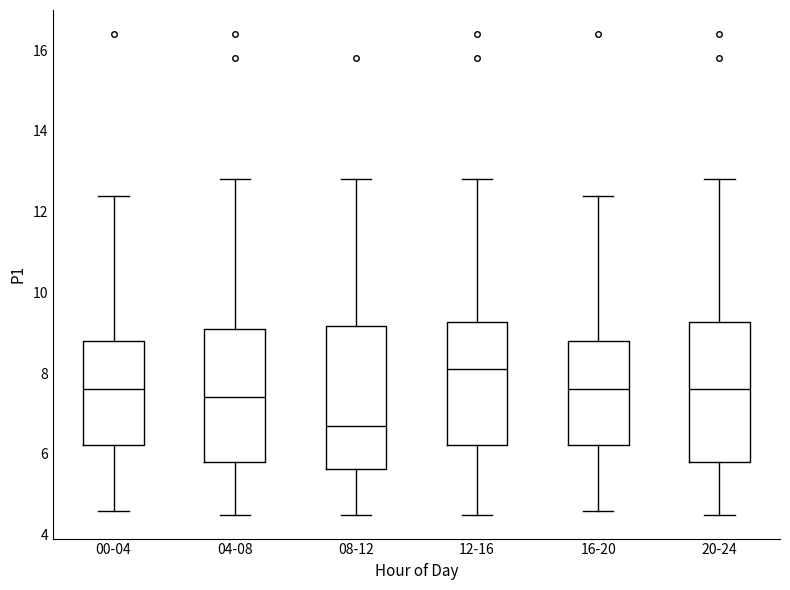

Which box has the highest median line?

12-16